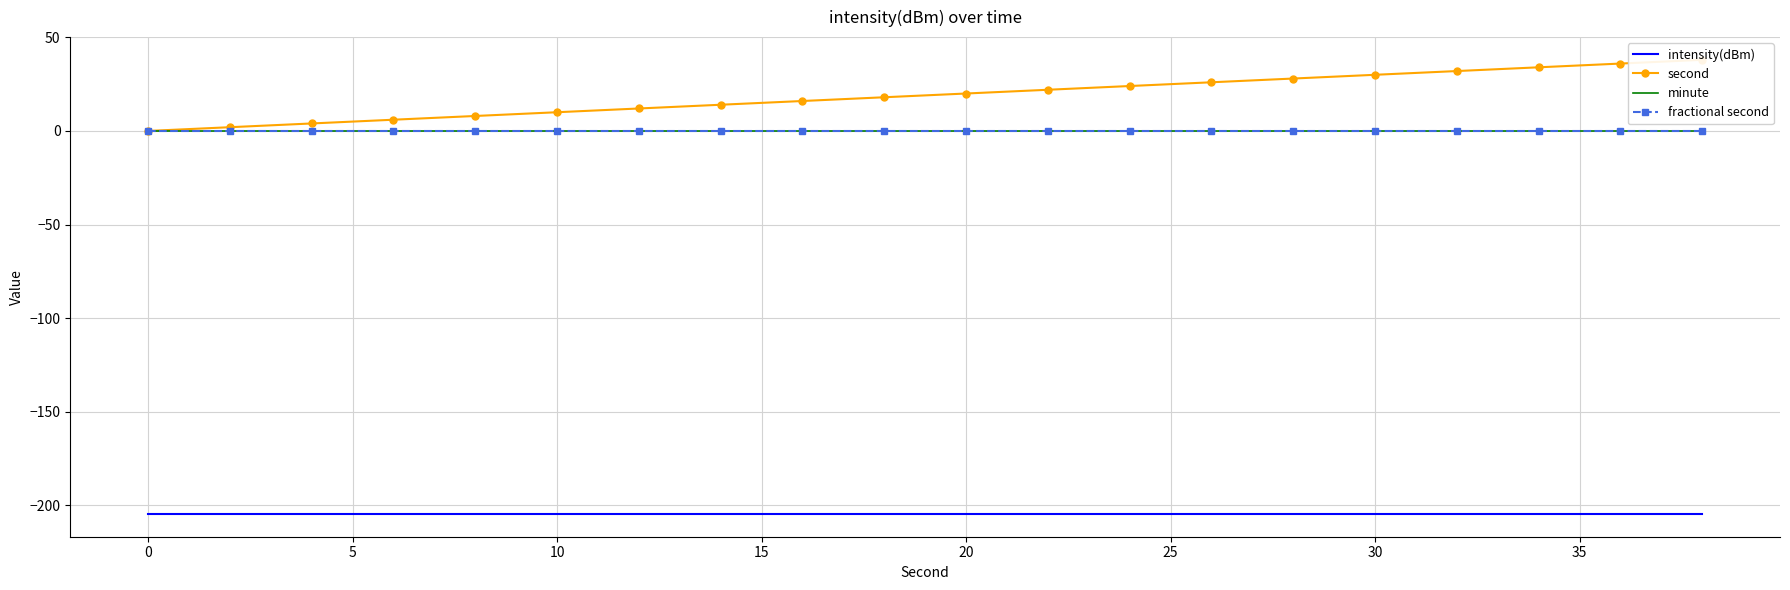

Is it true that intensity(dBm) equals -204.6 at 30?

True